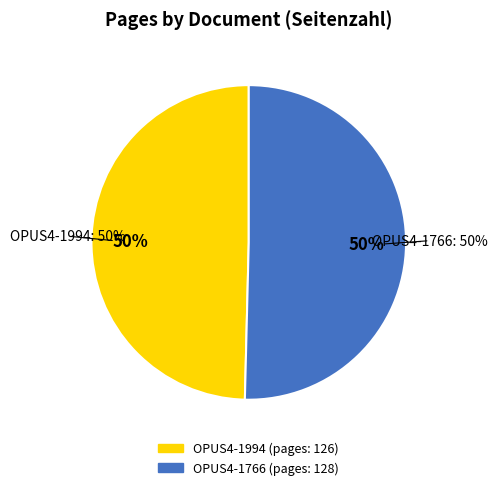

Does OPUS4-1766 represent more than half of the total?

Yes